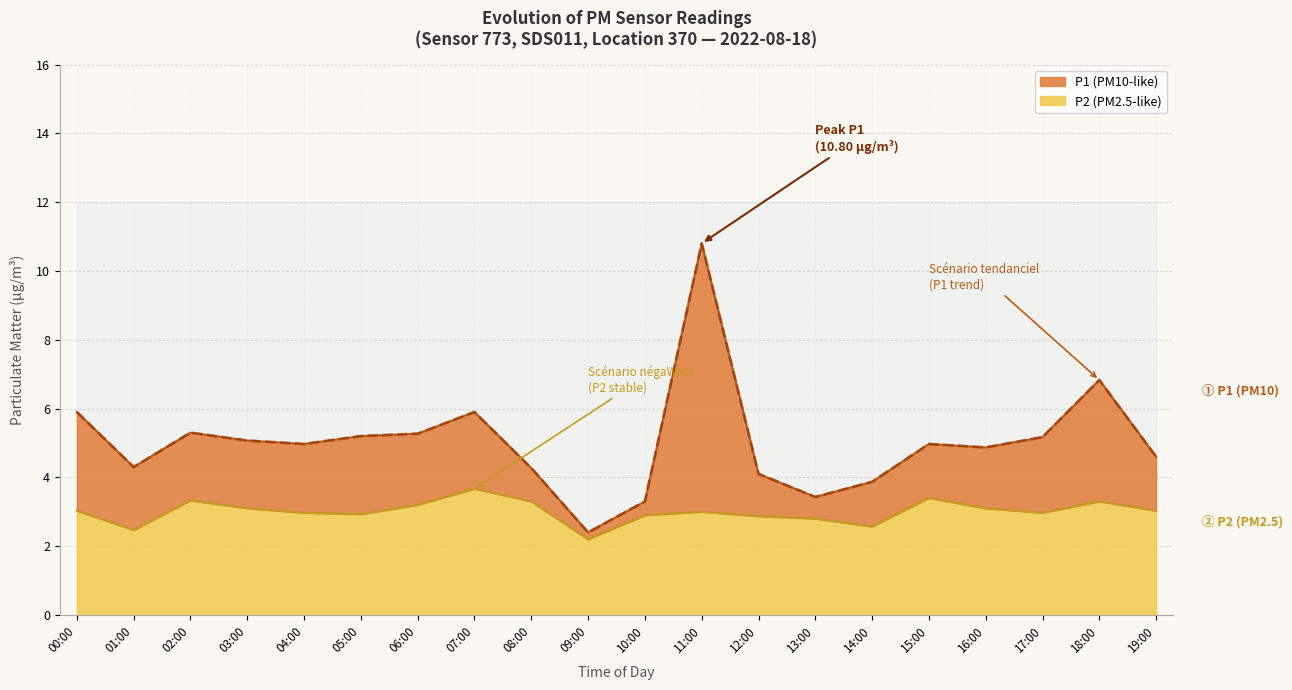

Reading left to right, what are all the values shown in this chart?

P1: 00:00=5.9	01:00=4.3	02:00=5.3	03:00=5.1	04:00=5.0	05:00=5.2	06:00=5.3	07:00=5.9	08:00=4.3	09:00=2.4	10:00=3.3	11:00=10.8	12:00=4.1	13:00=3.4	14:00=3.9	15:00=5.0	16:00=4.9	17:00=5.2	18:00=6.8	19:00=4.6
P2: 00:00=3.0	01:00=2.5	02:00=3.3	03:00=3.1	04:00=3.0	05:00=2.9	06:00=3.2	07:00=3.7	08:00=3.3	09:00=2.2	10:00=2.9	11:00=3.0	12:00=2.9	13:00=2.8	14:00=2.6	15:00=3.4	16:00=3.1	17:00=3.0	18:00=3.3	19:00=3.0